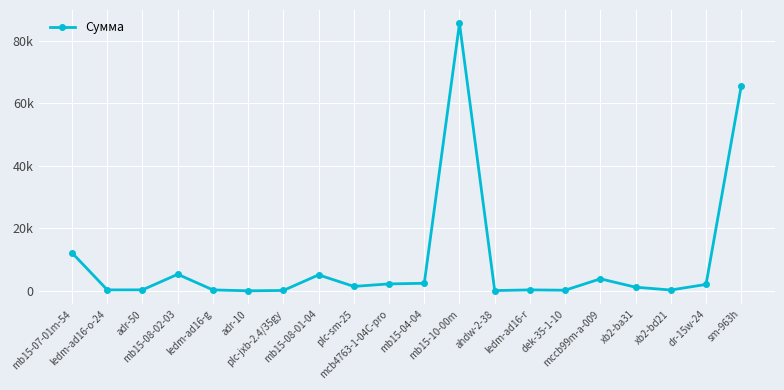

Reading left to right, transcribe all the data shown in this chart.

mb15-07-01m-54=12170	ledm-ad16-o-24=327	adr-50=336	mb15-08-02-03=5313	ledm-ad16-g=321	adr-10=38	plc-jxb-2.4/35gy=145	mb15-08-01-04=5124	plc-sm-25=1440	mcb4763-1-04C-pro=2241	mb15-04-04=2436	mb15-10-00m=85542	ahdw-2-38=110	ledm-ad16-r=324	dek-35-1-10=223	mccb99m-a-009=3864	xb2-ba31=1185	xb2-bd21=289	dr-15w-24=2076	sm-963h=65550